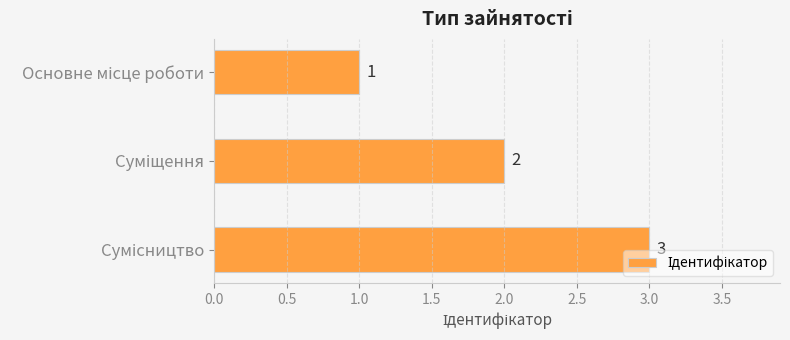

What is the greatest value displayed?

3